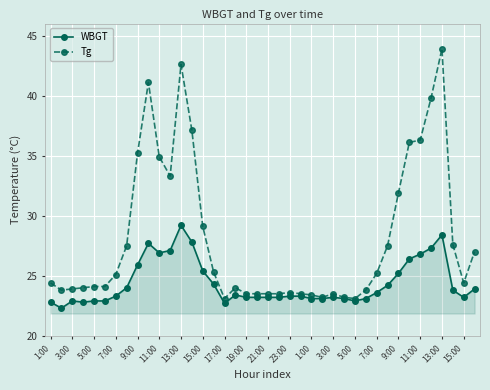

What is the greatest value displayed?

43.9